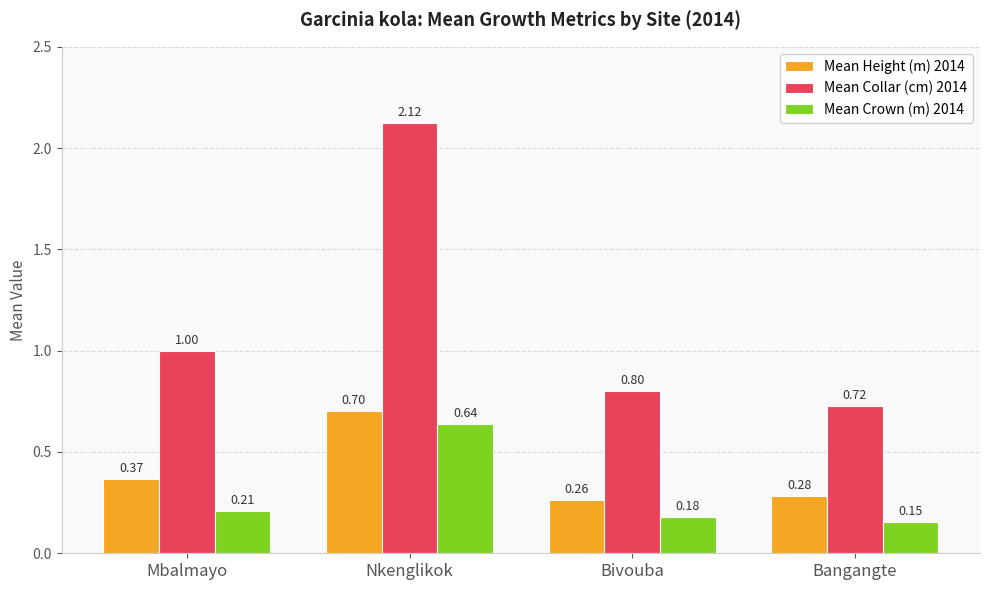

What is the sum of the Mean Height (m) 2014 values at Bangangte and Bivouba?

0.5